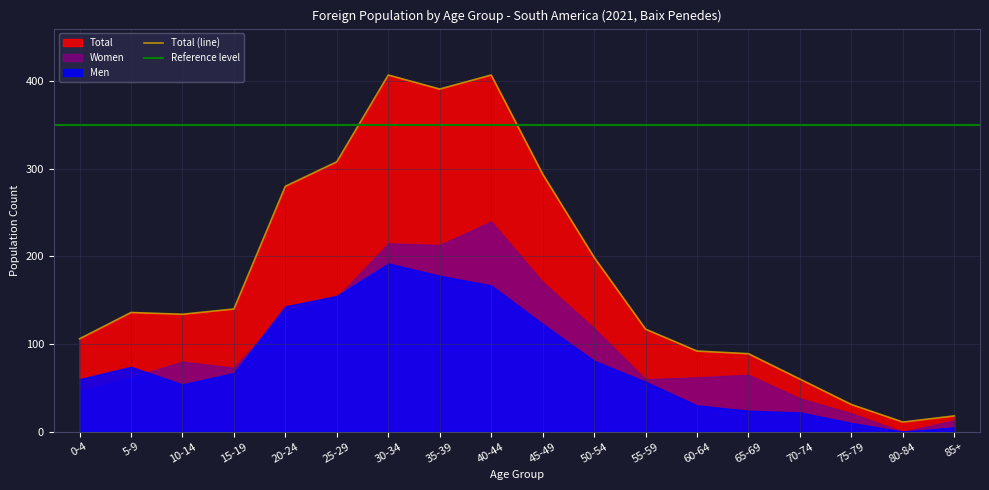

How many data points in Men are less than 67?

9